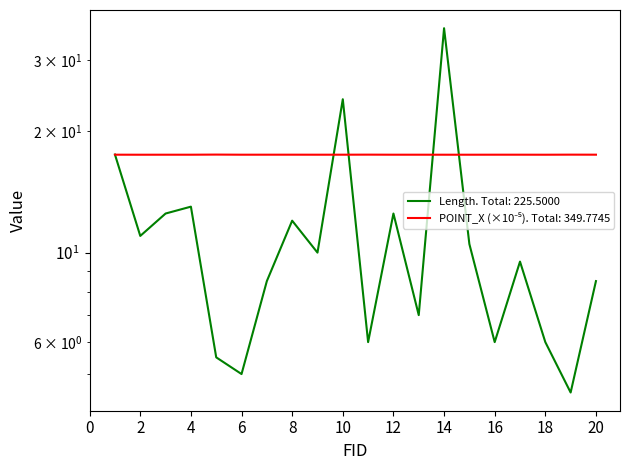

Rank the series by their maximum value, from highest to lowest.

Length, POINT_X